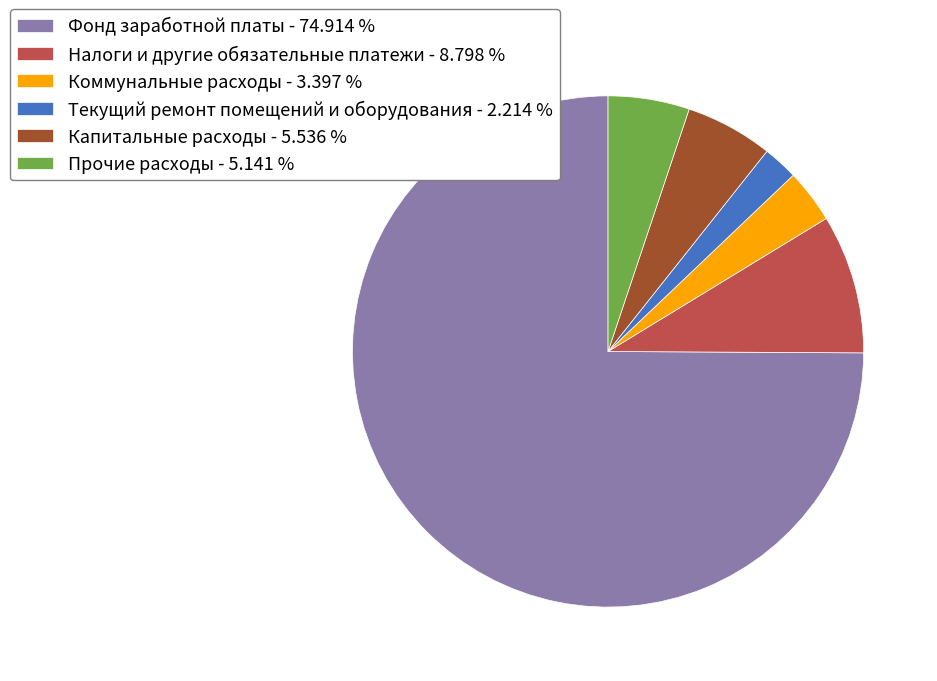

Which has a higher value, Коммунальные расходы or Капитальные расходы?

Капитальные расходы